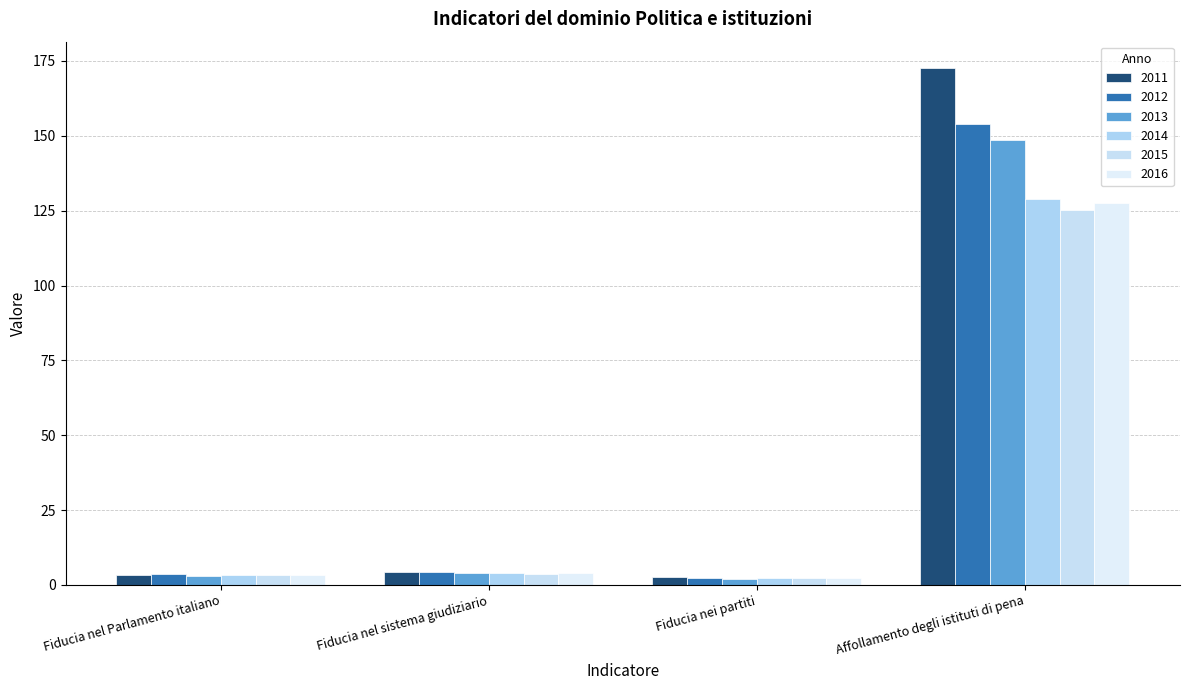

How many bars are there in each group?

6